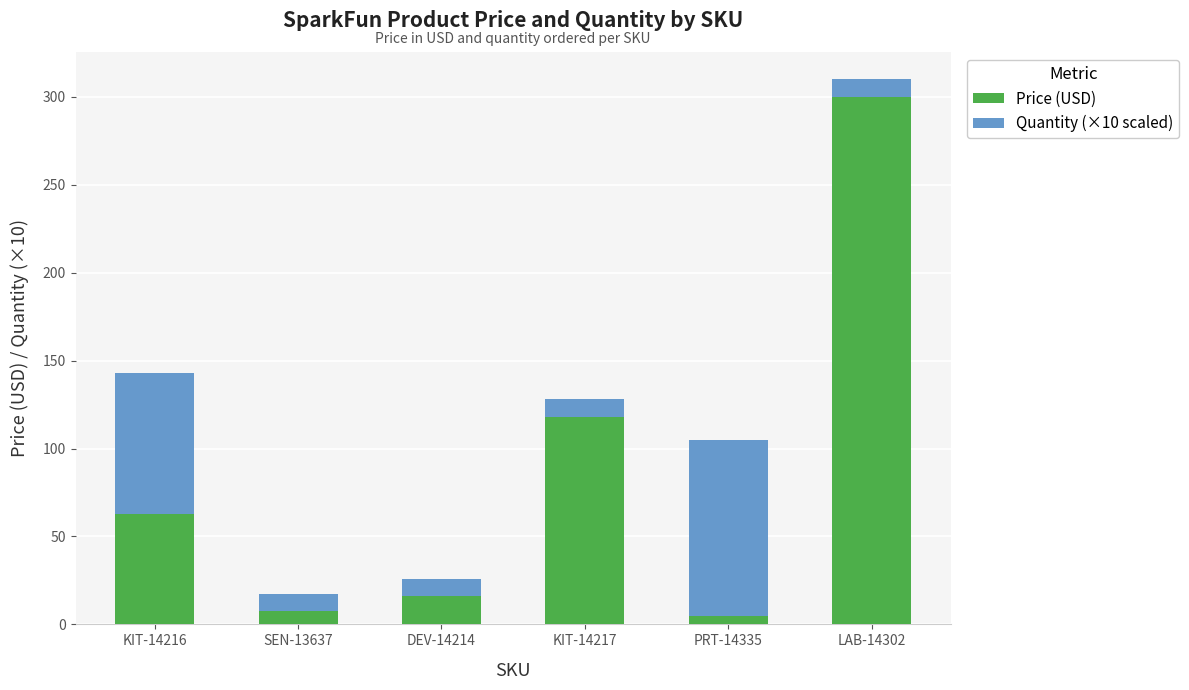

True or false: Price (USD) has a value of 75.4 at KIT-14217.

False